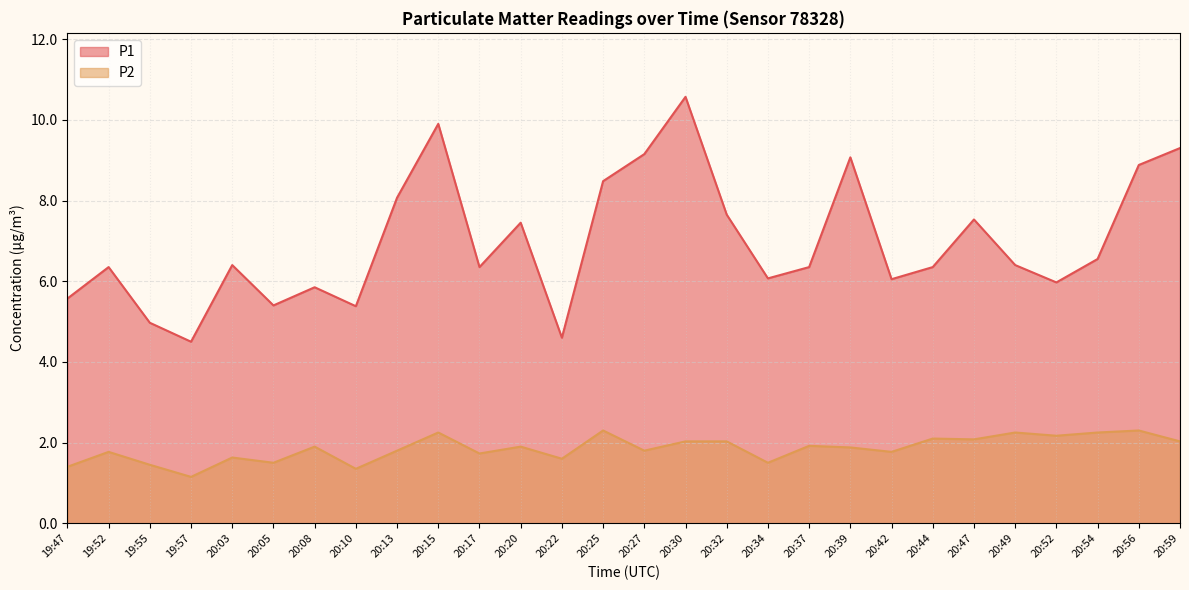

What is the difference between the maximum and second lowest values in the P1 series?

6.0